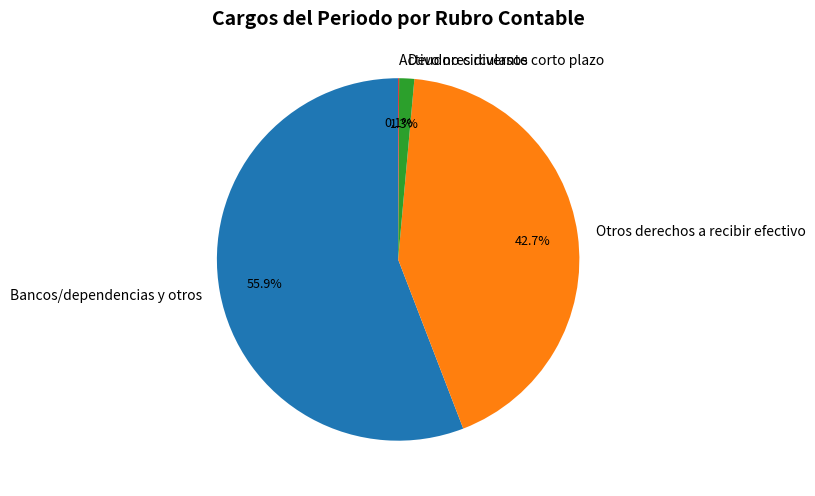

Which category has the biggest portion of the pie?

Bancos/dependencias y otros